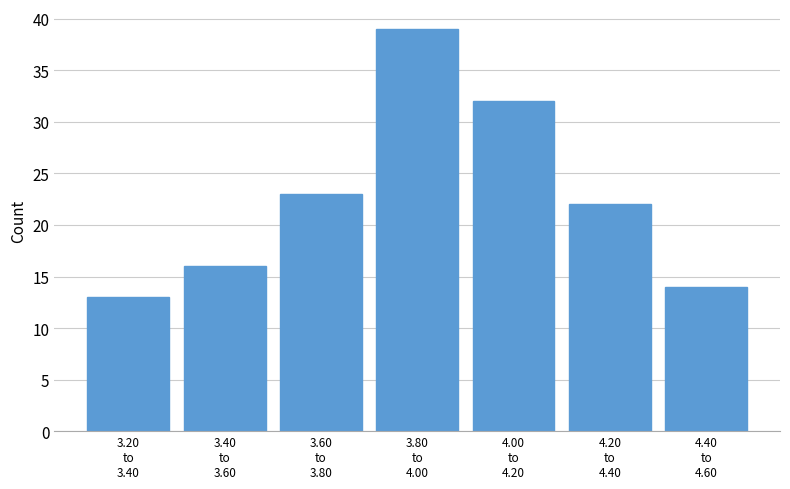

Reading left to right, what are all the values shown in this chart?

13	16	23	39	32	22	14